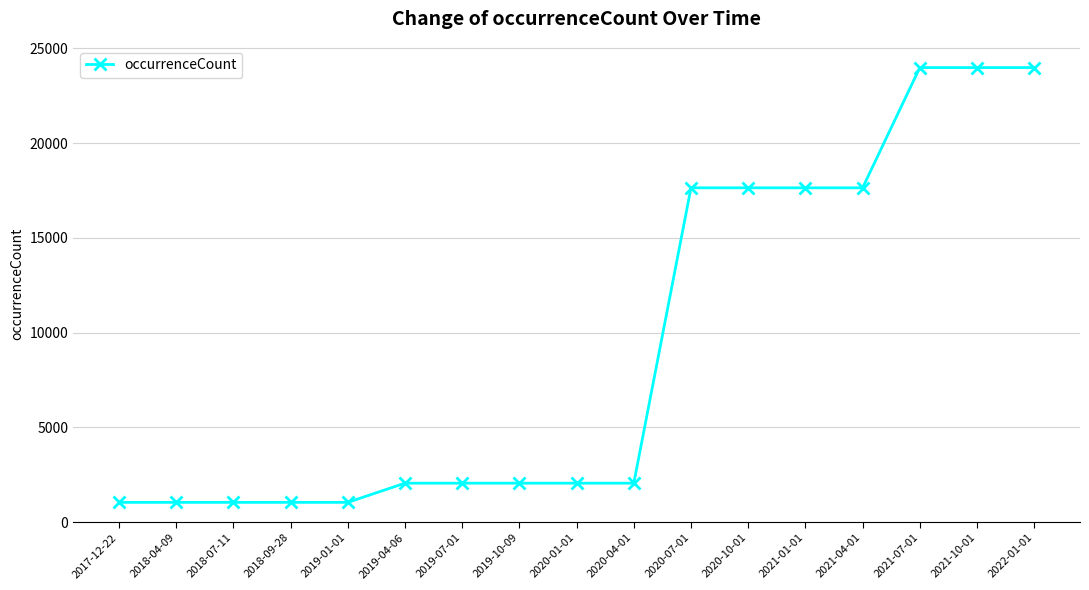

What is the difference between the values at 2021-04-01 and 2019-10-09?

15590